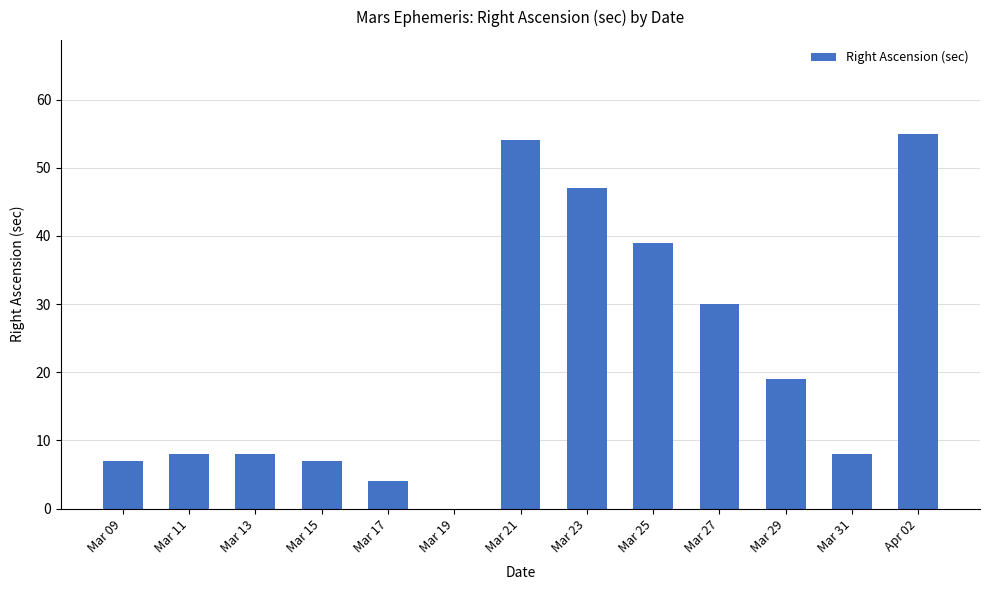

What value does the data have at Mar 15, to the nearest 5?

5